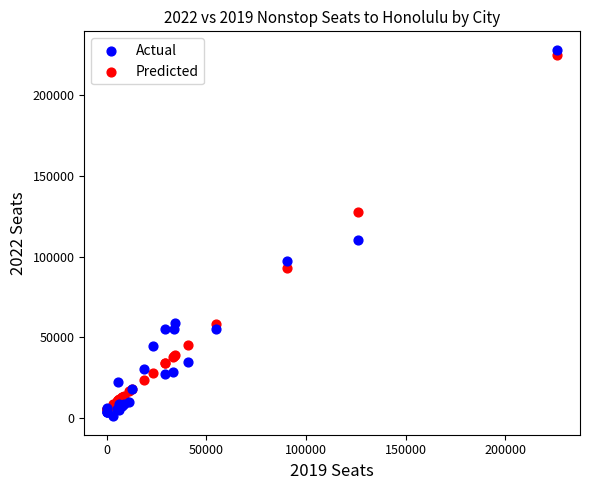

Which series contains the highest Y value?

Actual